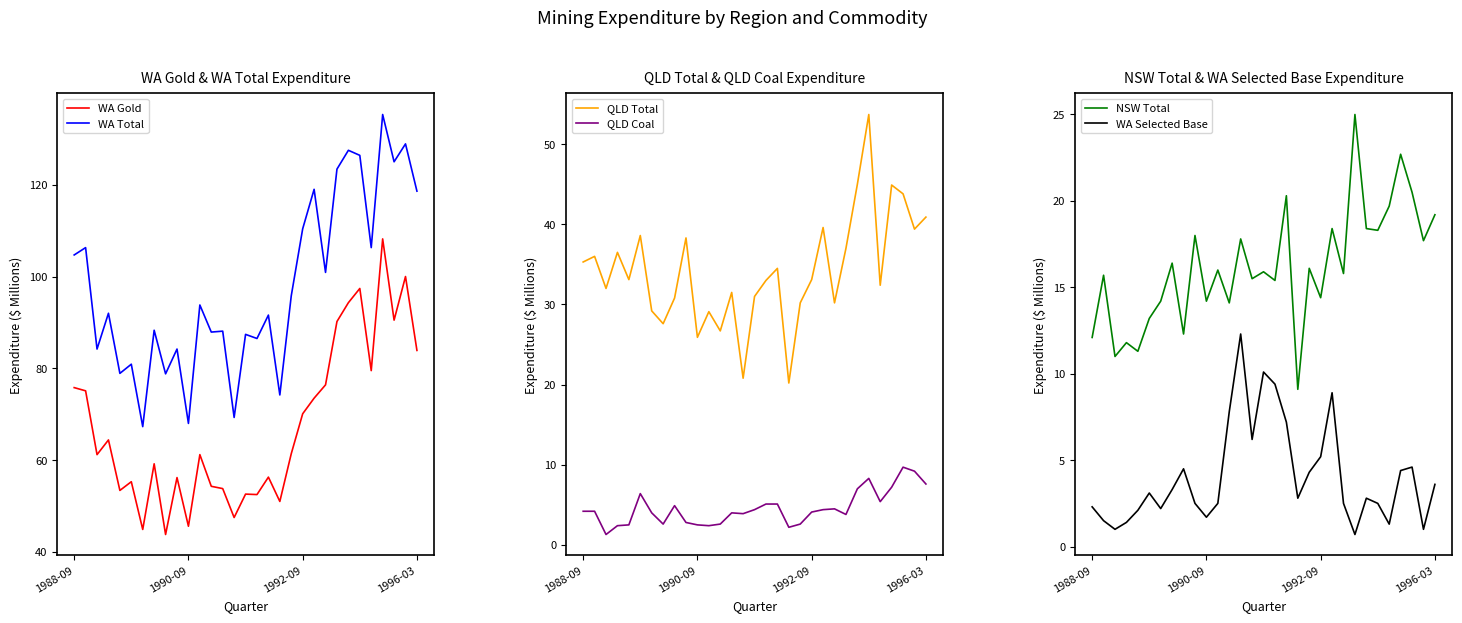

What is the spread (max minus min) of values at 23?

122.7